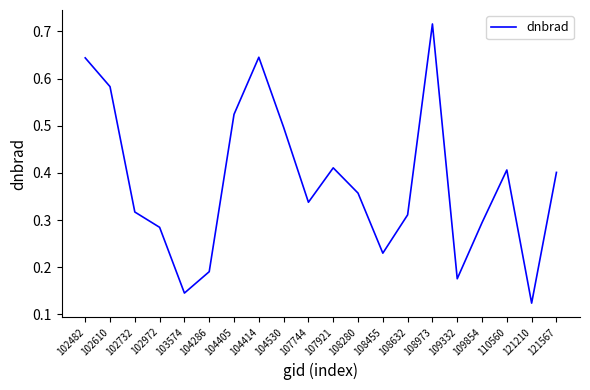

The value at 108632 is 0.2. True or false?

False